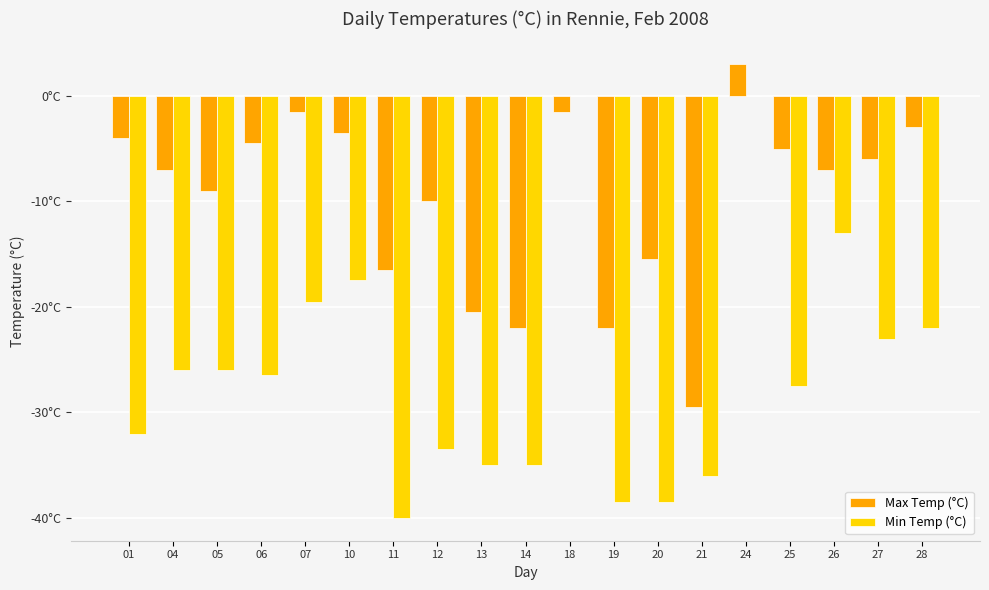

Reading left to right, transcribe all the data shown in this chart.

Max Temp (°C): -4.0	-7.0	-9.0	-4.5	-1.5	-3.5	-16.5	-10.0	-20.5	-22.0	-1.5	-22.0	-15.5	-29.5	3.0	-5.0	-7.0	-6.0	-3.0
Min Temp (°C): -32.0	-26.0	-26.0	-26.5	-19.5	-17.5	-40.0	-33.5	-35.0	-35.0	0.0	-38.5	-38.5	-36.0	0.0	-27.5	-13.0	-23.0	-22.0